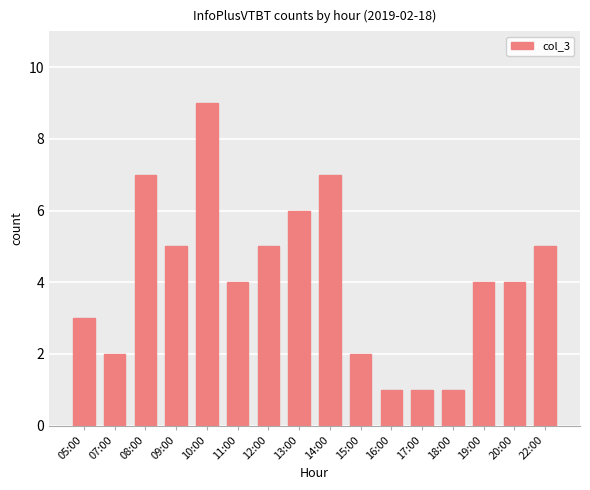

What is the sum of the values at 12:00 and 22:00?

10